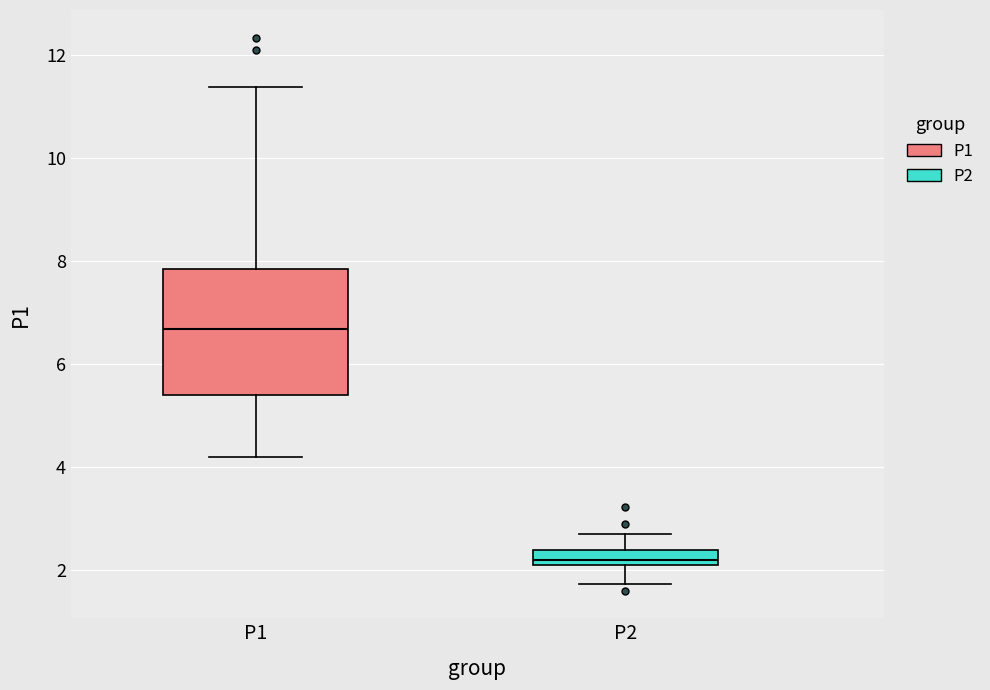

Which box is the tallest, from its lower edge to its upper edge?

P1